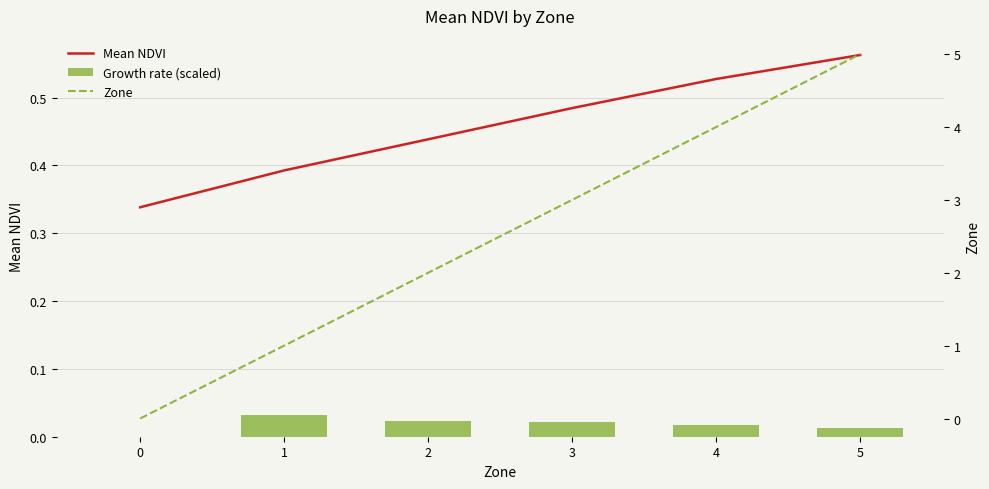

What is the greatest value displayed?

5.0